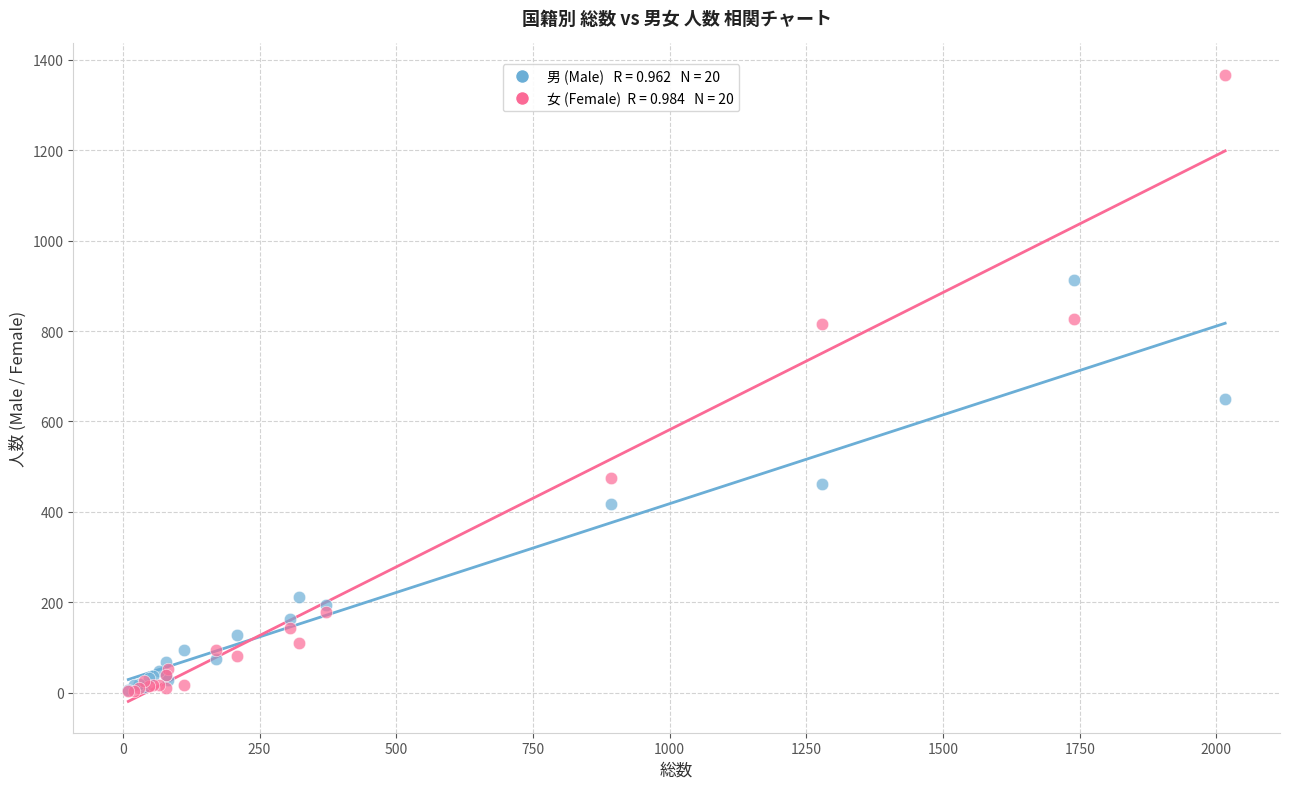

Across all series, what Y value is closest to 685?

649